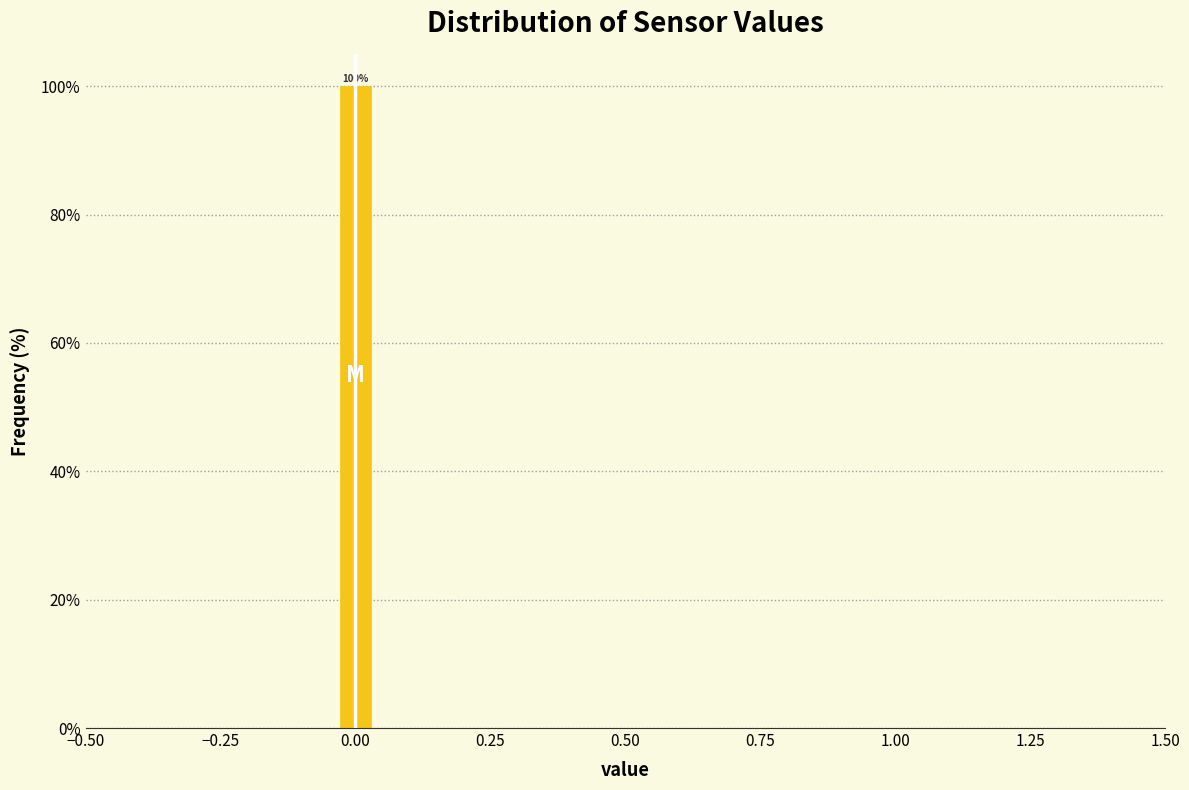

Read against the x-axis, roughly where is the centre of the tallest bar?

0.00